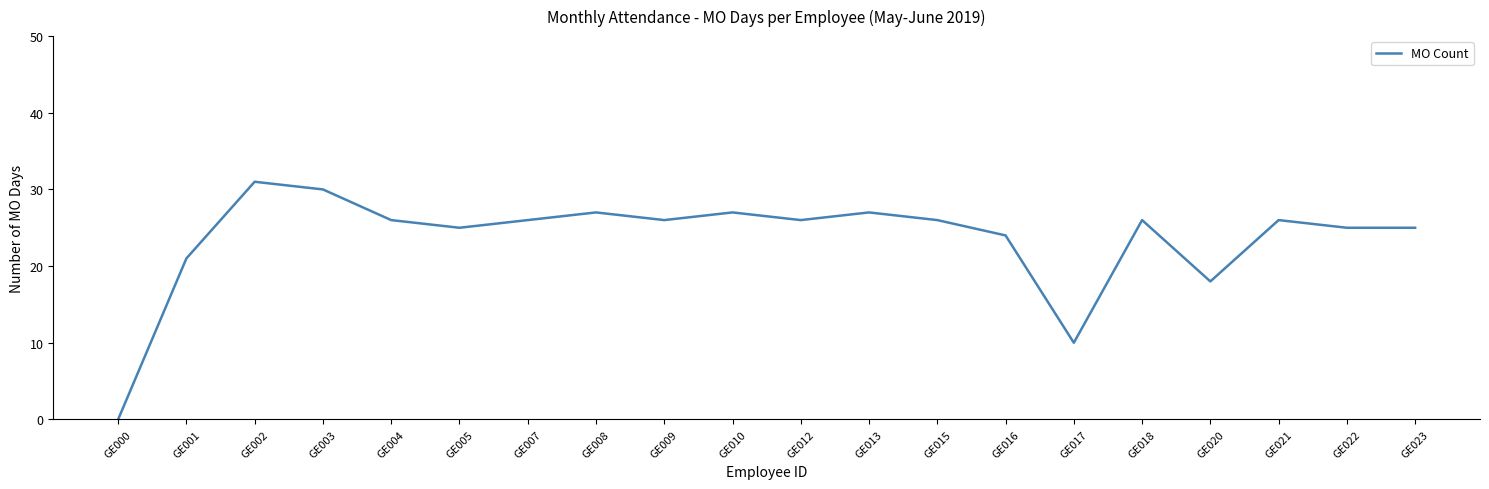

The chart shows a value of 27 at GE008. True or false?

True